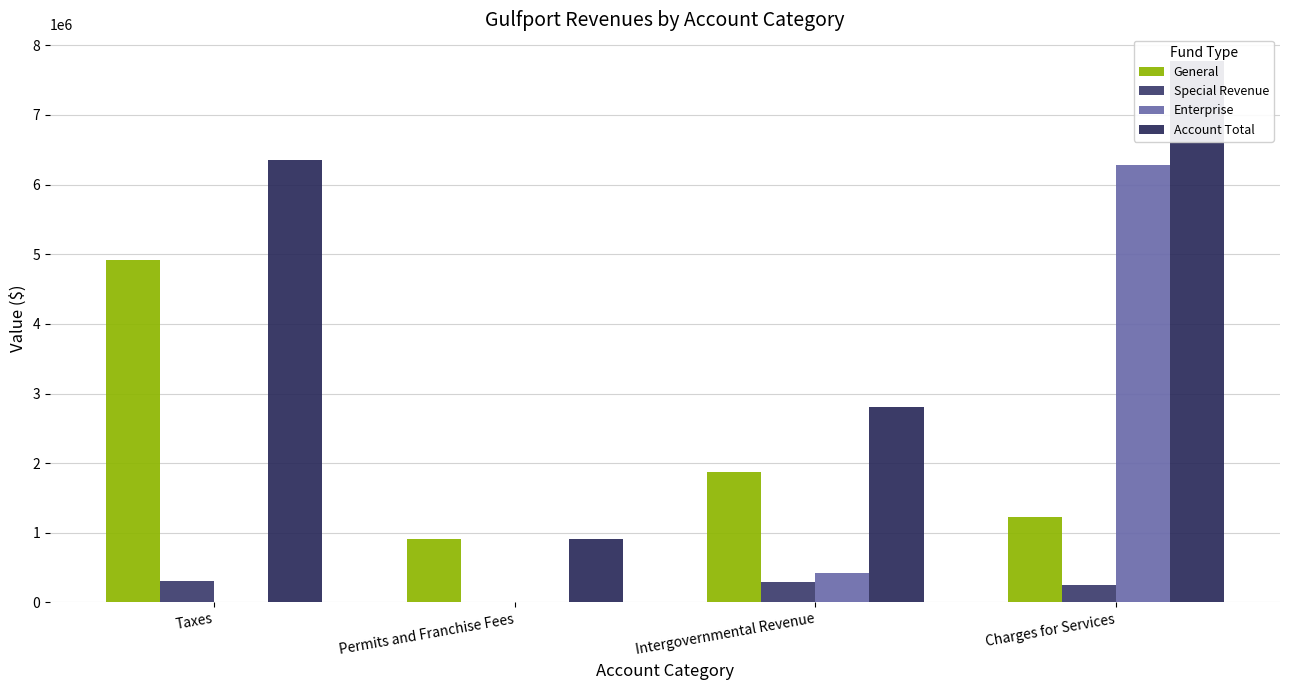

What is the highest value of the Special Revenue series?

301198